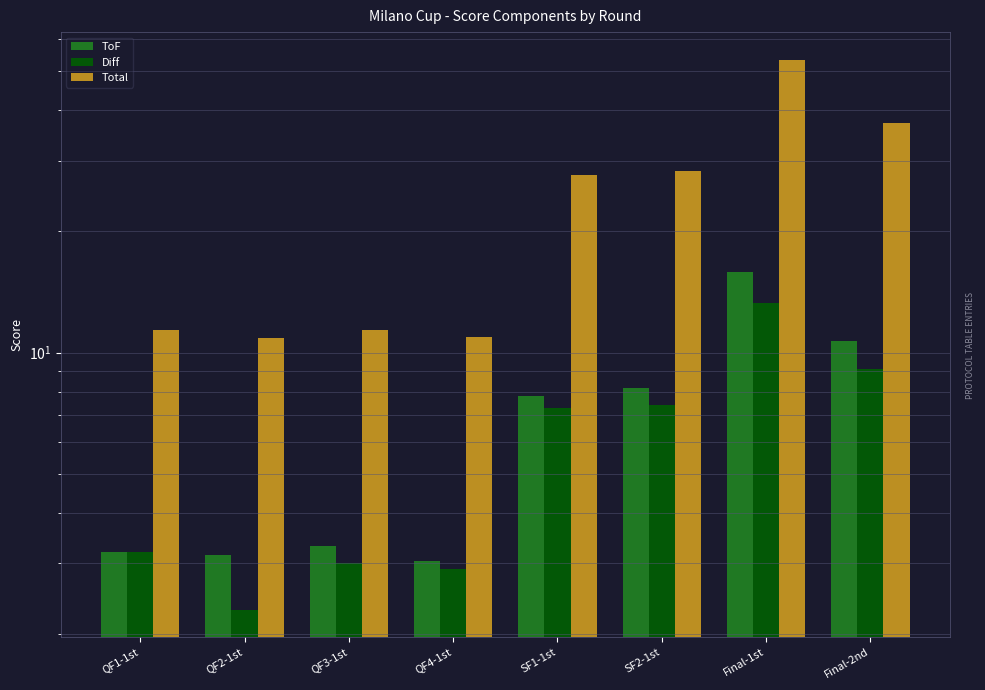

What is the difference between the maximum and minimum values in the ToF series?

12.8